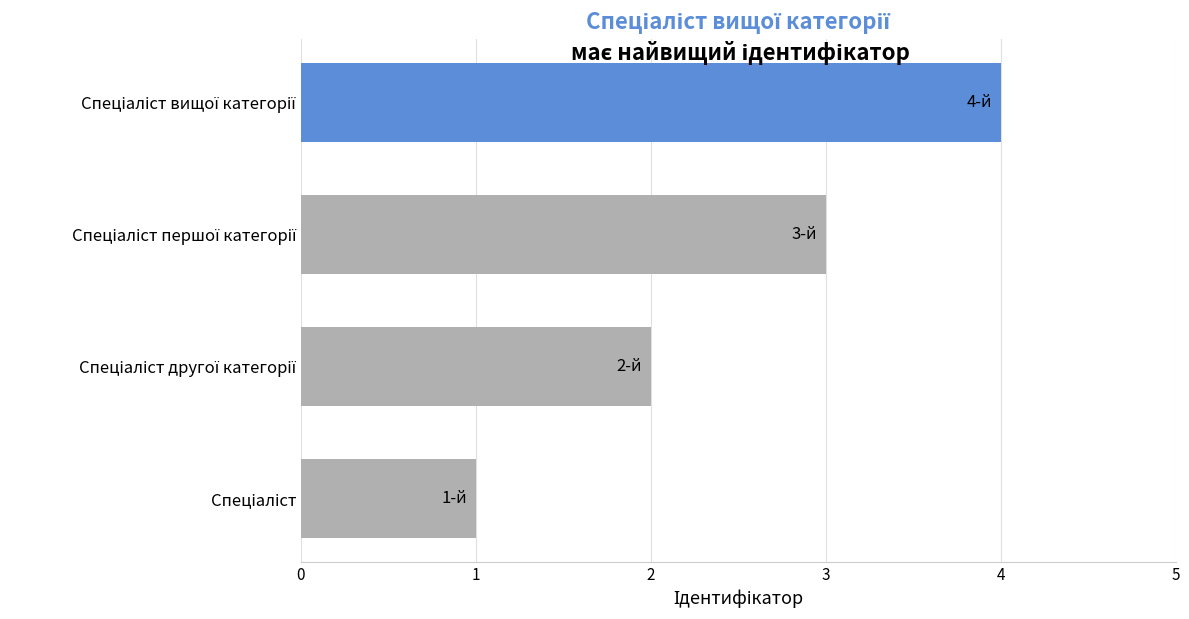

Does the chart contain stacked bars?

No